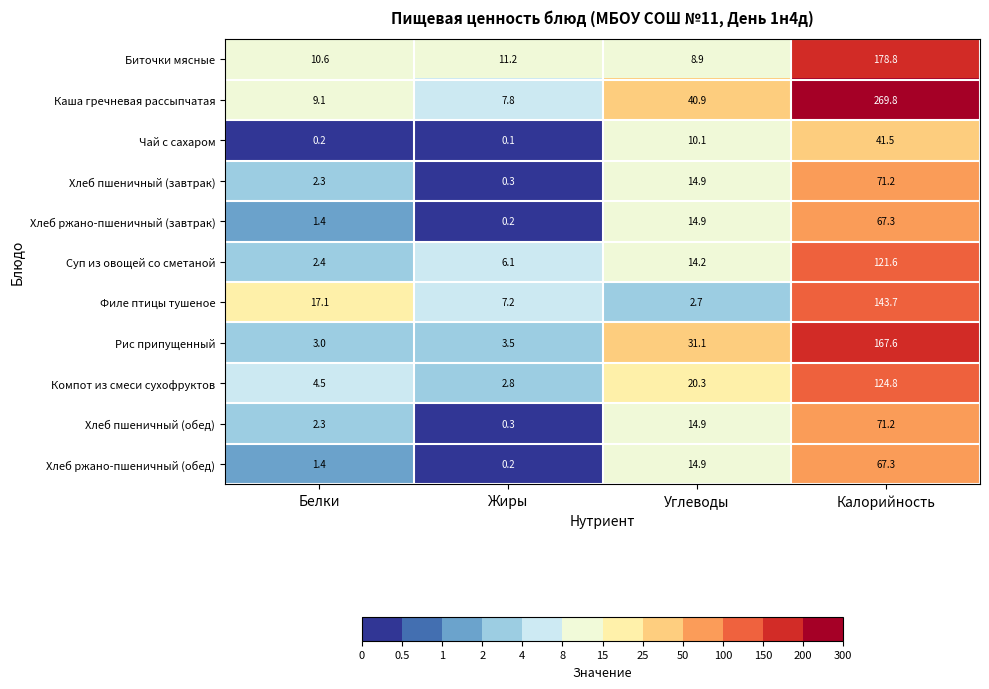

What is the spread (max minus min) of values at Калорийность?

228.3